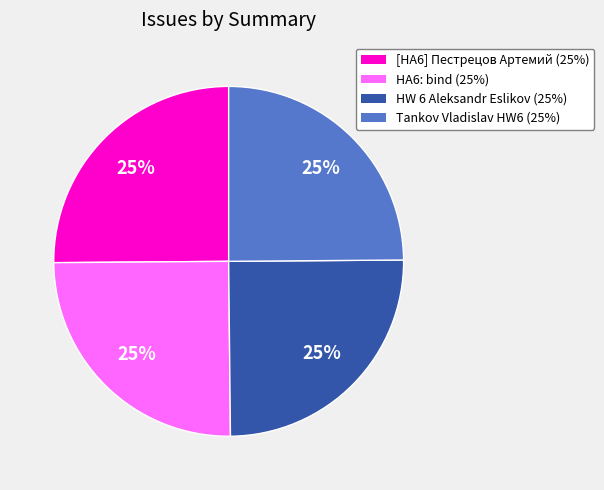

How many slices are in this pie chart?

4